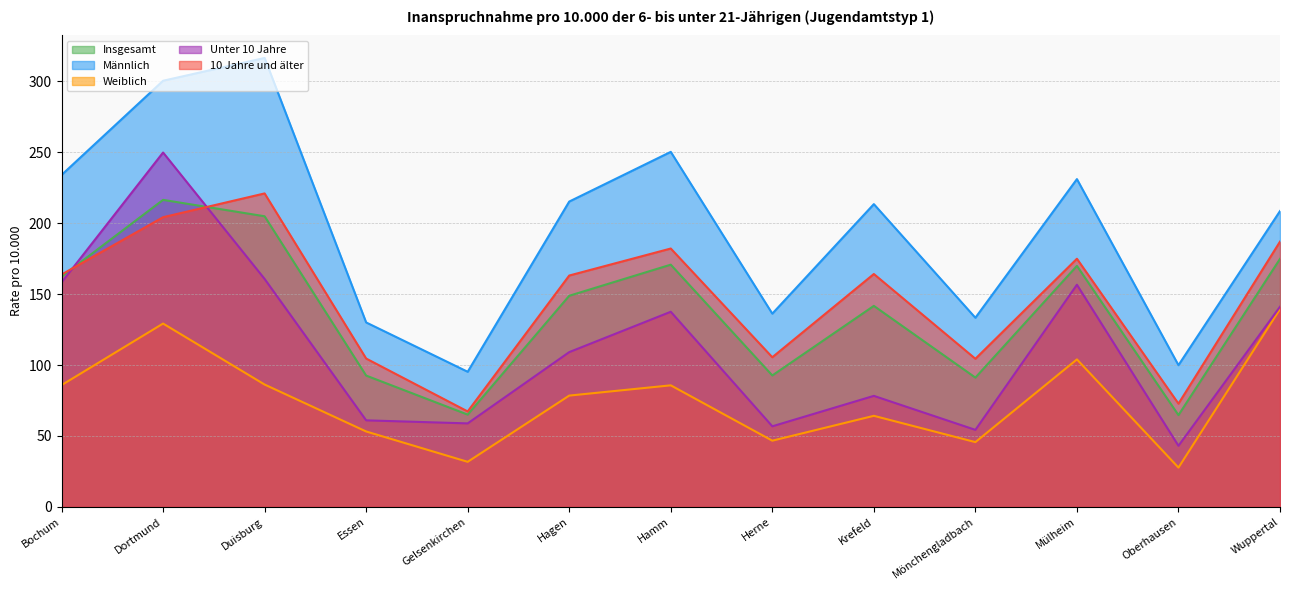

Rank the series by their maximum value, from lowest to highest.

Weiblich, Insgesamt, 10 Jahre und älter, Unter 10 Jahre, Männlich